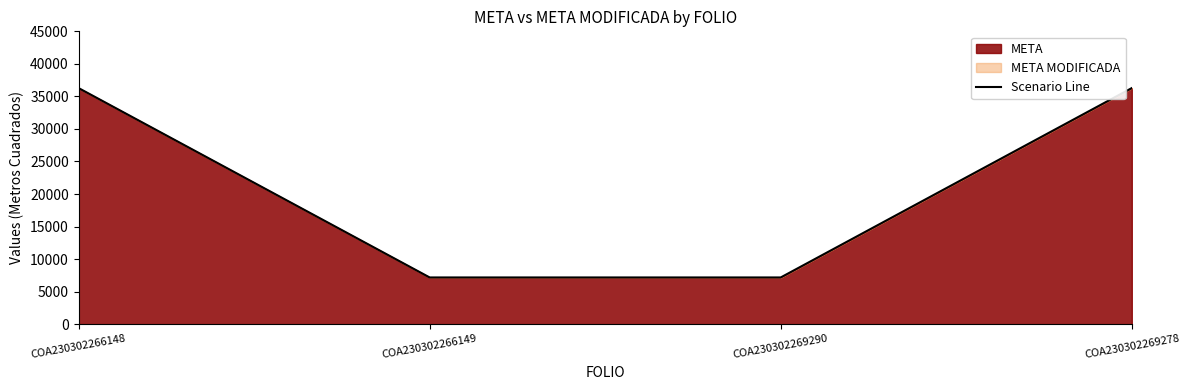

Approximately how many times larger is the value at COA230302269290 compared to COA230302266149?

1.0